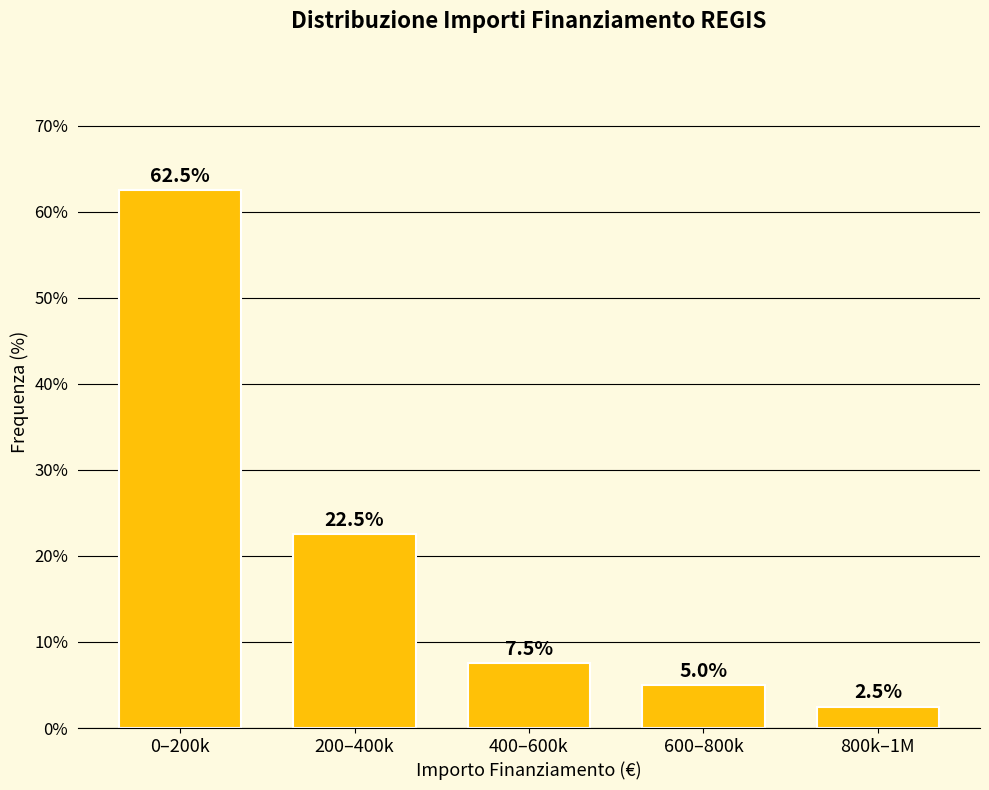

Reading right to left, what are all the values shown in this chart?

2.5	5.0	7.5	22.5	62.5